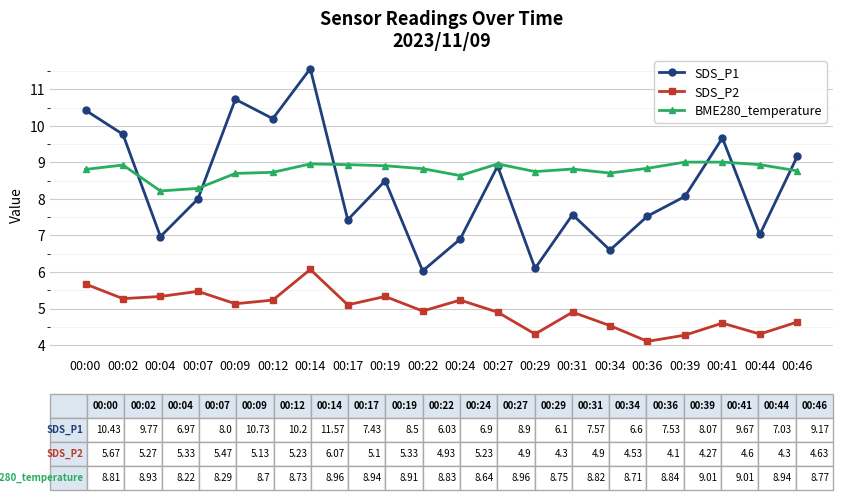

At which label does SDS_P2 first exceed 5?

00:00